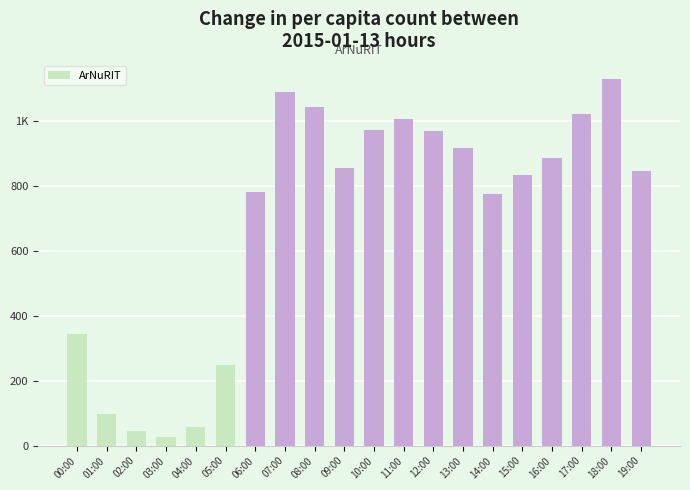

Are the bars horizontal?

No